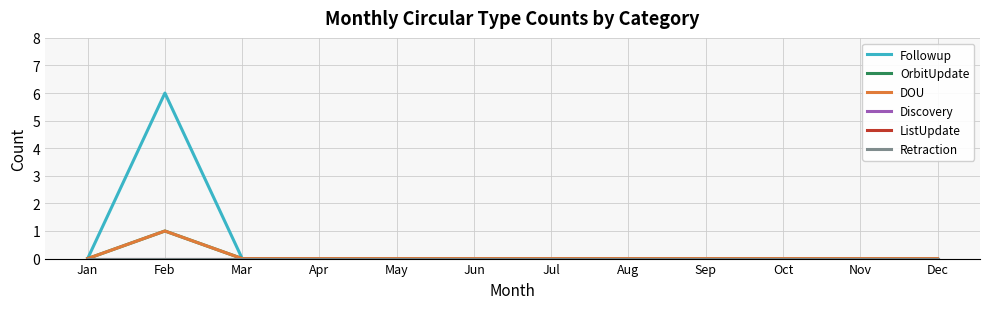

What is the highest value of the Followup series?

6